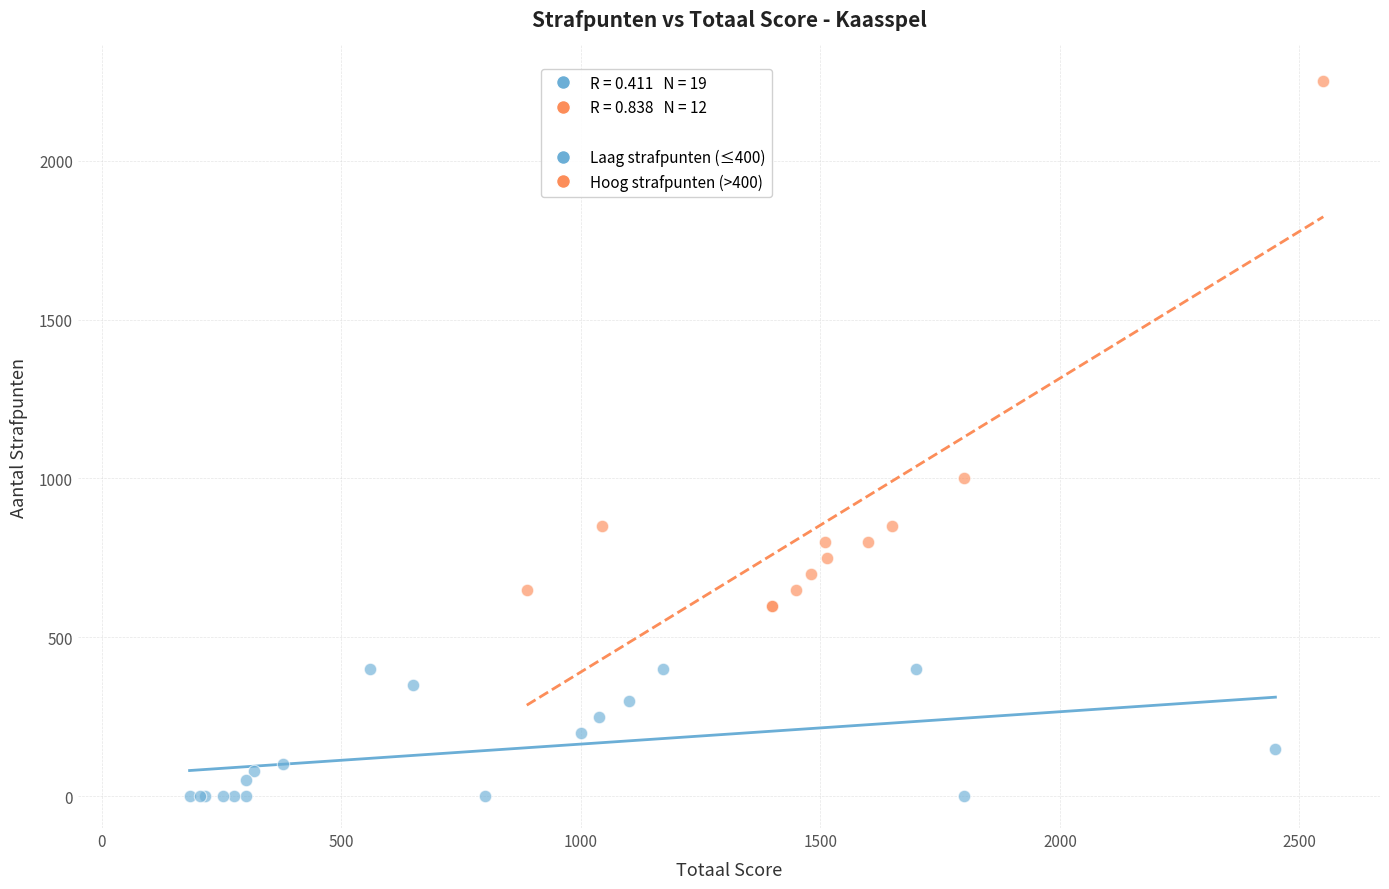

Which series reaches the minimum Y coordinate?

Laag strafpunten (≤400)